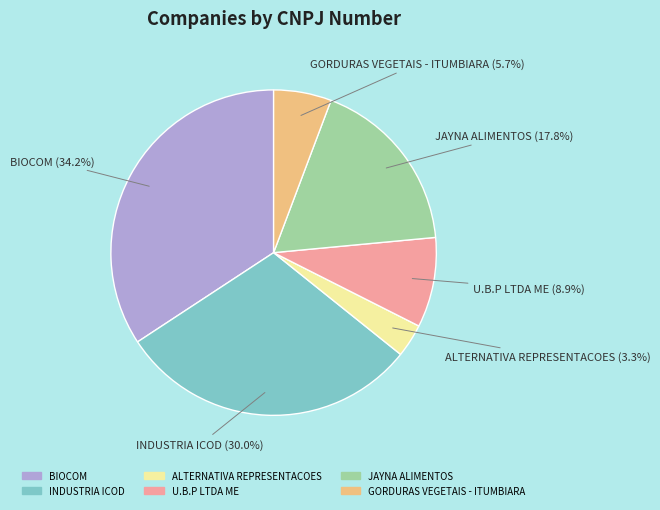

Which slice is the smallest?

ALTERNATIVA REPRESENTACOES